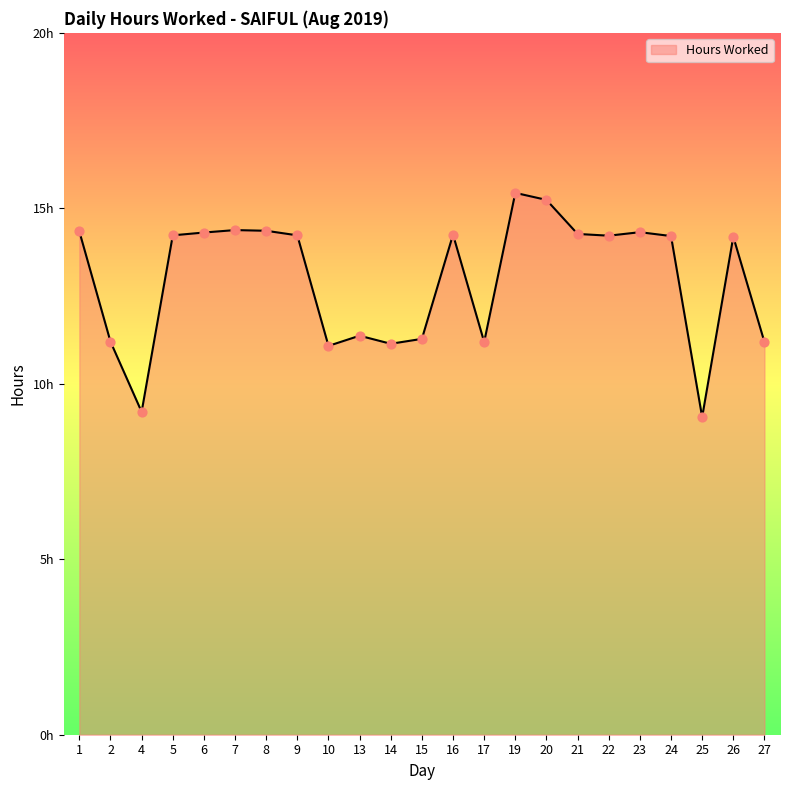

What is the ratio of the value at 2 to the value at 26?

0.8